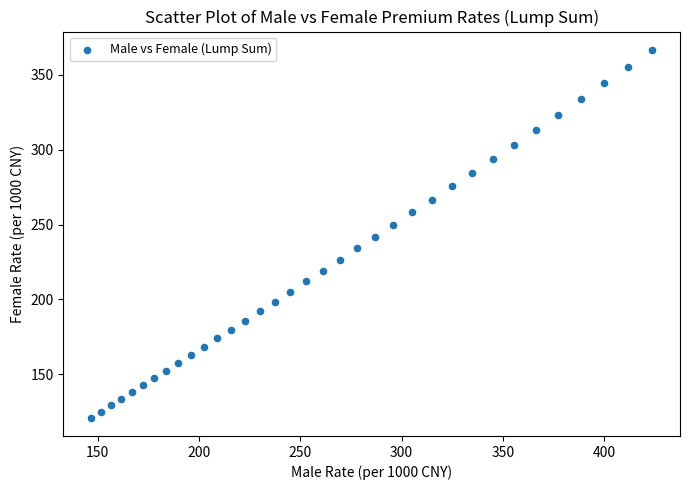

What is the range of X values (max minus min)?

276.7